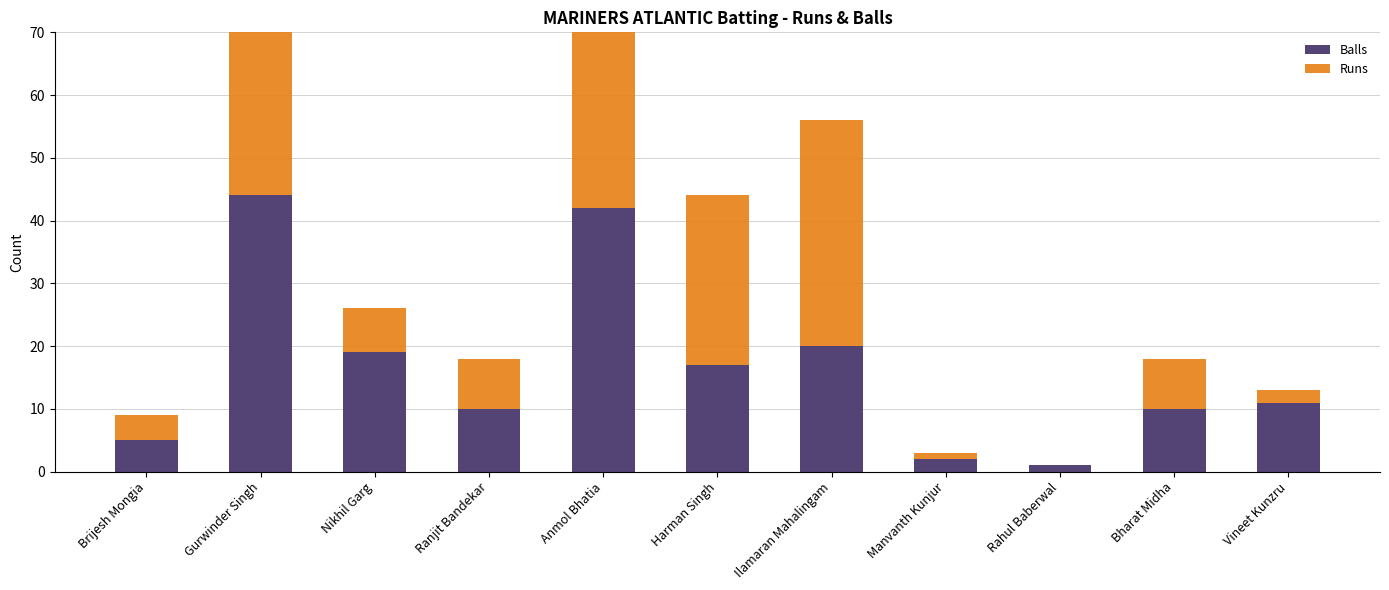

Reading left to right, list all the values displayed in this chart.

Balls: Brijesh Mongia=5	Gurwinder Singh=44	Nikhil Garg=19	Ranjit Bandekar=10	Anmol Bhatia=42	Harman Singh=17	Ilamaran Mahalingam=20	Manvanth Kunjur=2	Rahul Baberwal=1	Bharat Midha=10	Vineet Kunzru=11
Runs: Brijesh Mongia=4	Gurwinder Singh=58	Nikhil Garg=7	Ranjit Bandekar=8	Anmol Bhatia=41	Harman Singh=27	Ilamaran Mahalingam=36	Manvanth Kunjur=1	Rahul Baberwal=0	Bharat Midha=8	Vineet Kunzru=2